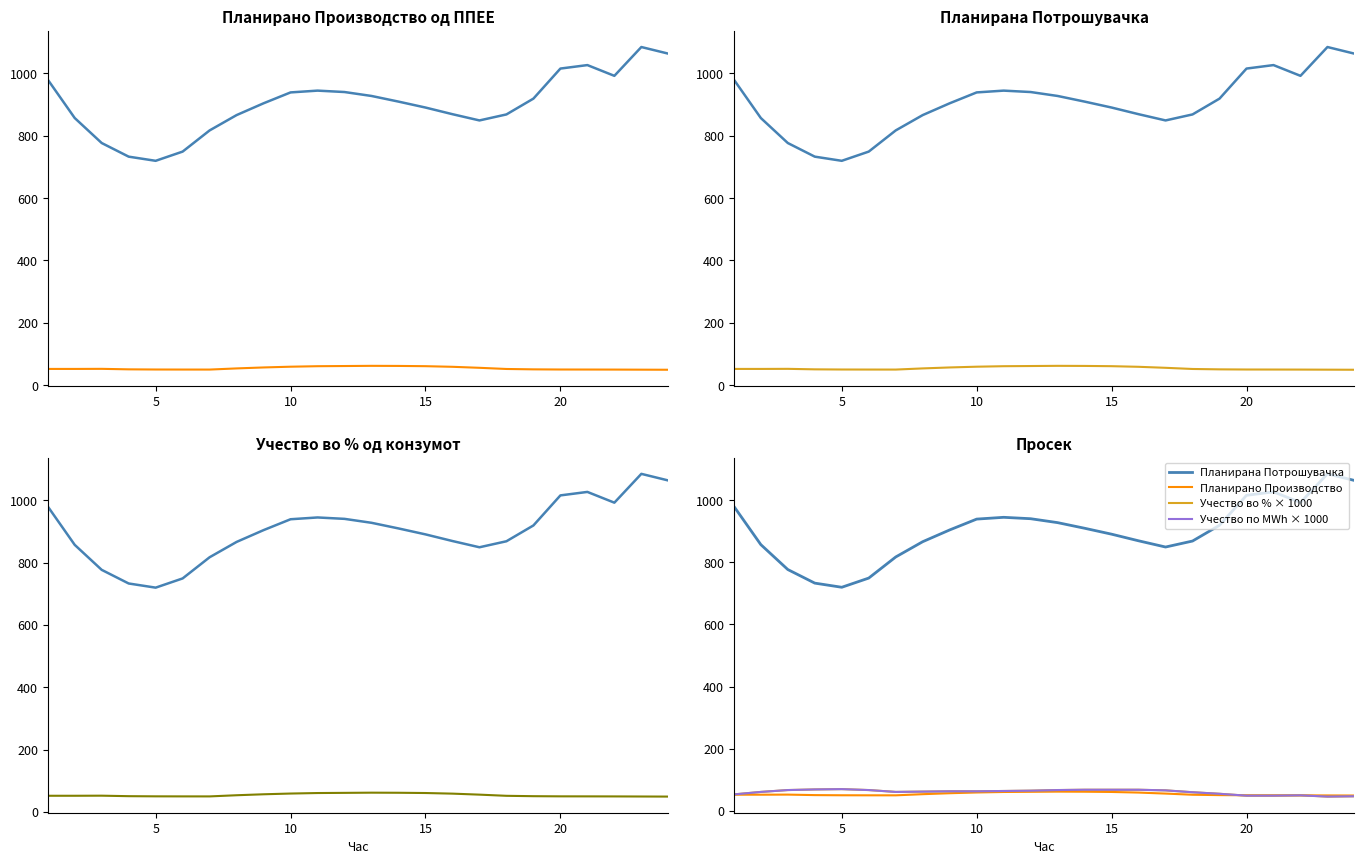

How many data points does each series have?

24